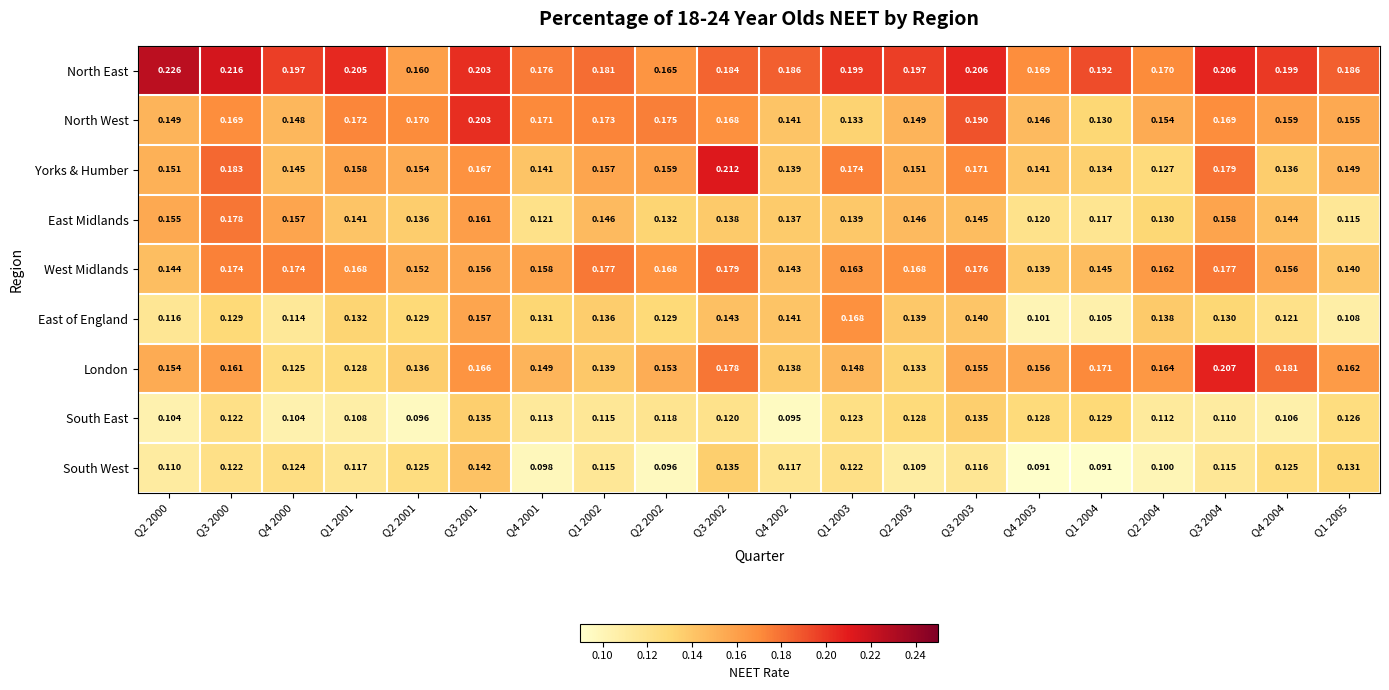

List the series in order of their peak value, lowest first.

South East, South West, East of England, East Midlands, West Midlands, North West, London, Yorks & Humber, North East